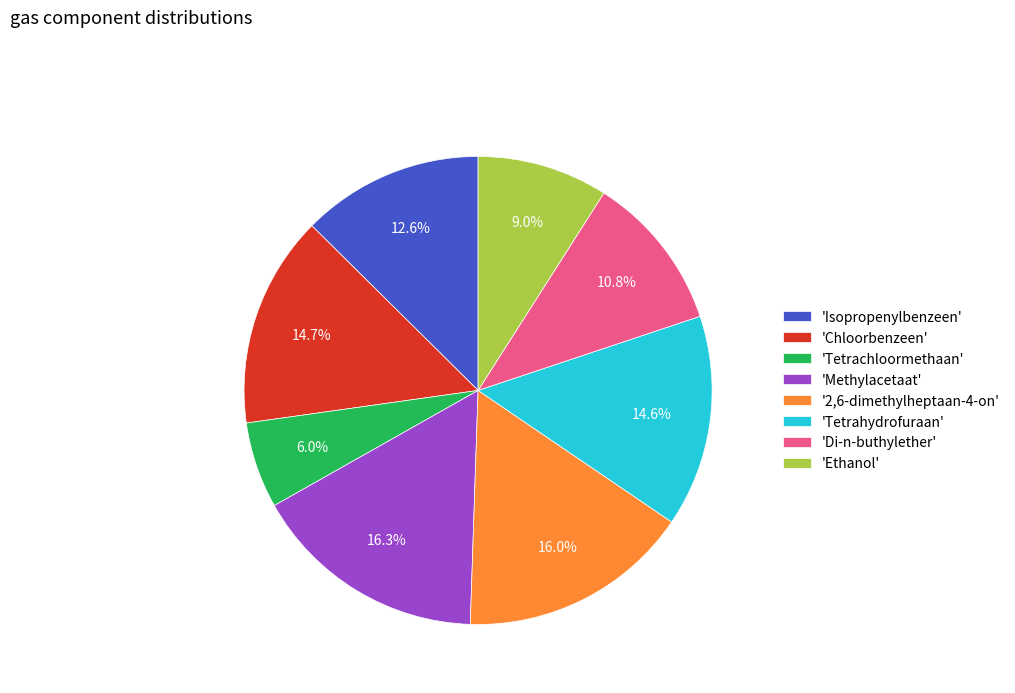

Does '2,6-dimethylheptaan-4-on' account for over 50% of the chart?

No